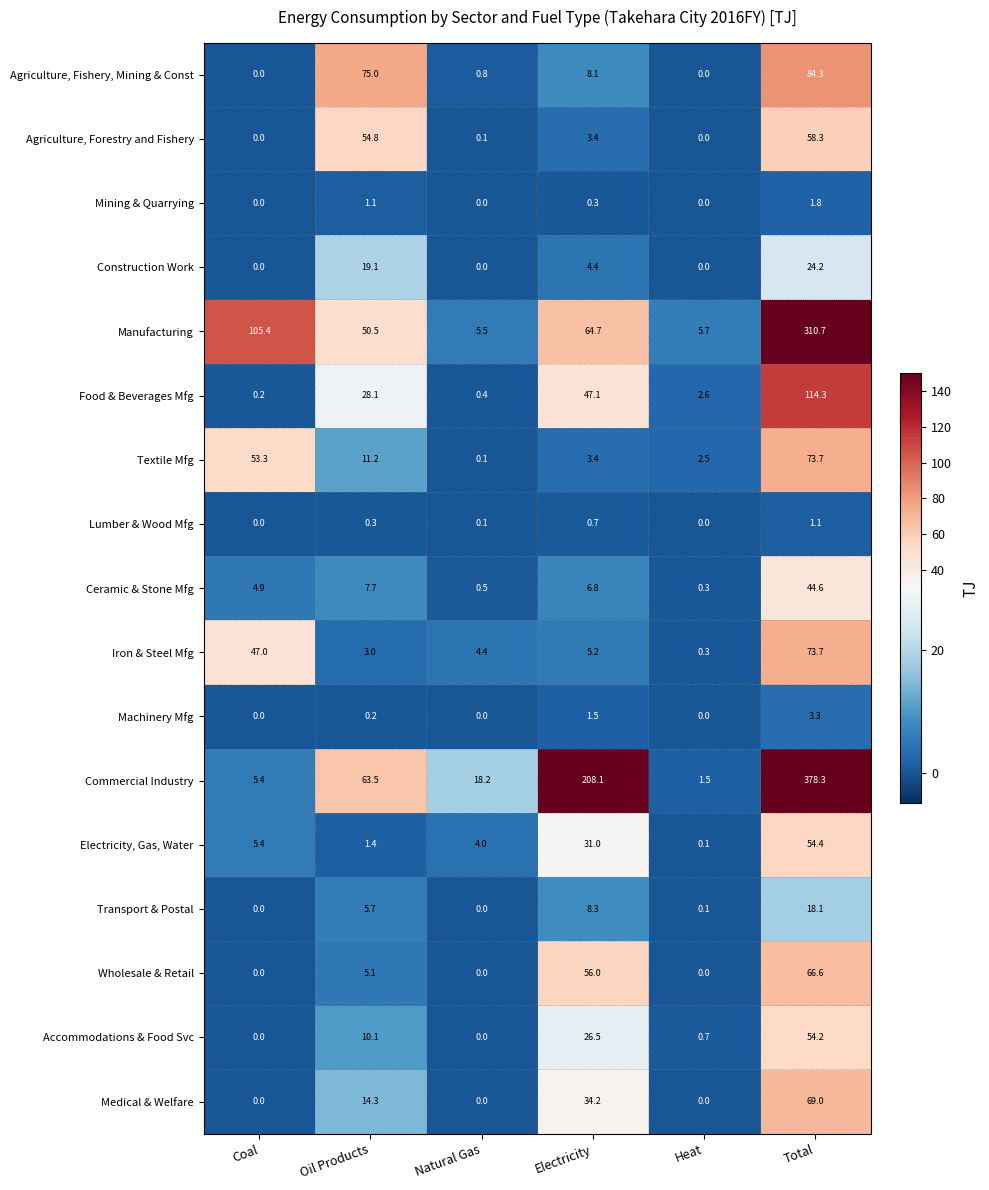

What is the difference between the maximum and minimum values in the Food & Beverages Mfg series?

114.1